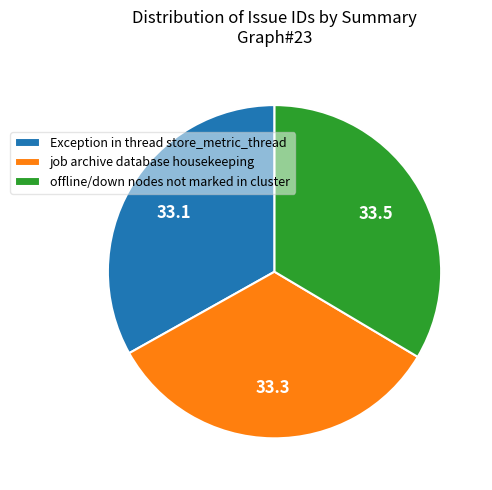

How many segments does this pie chart have?

3